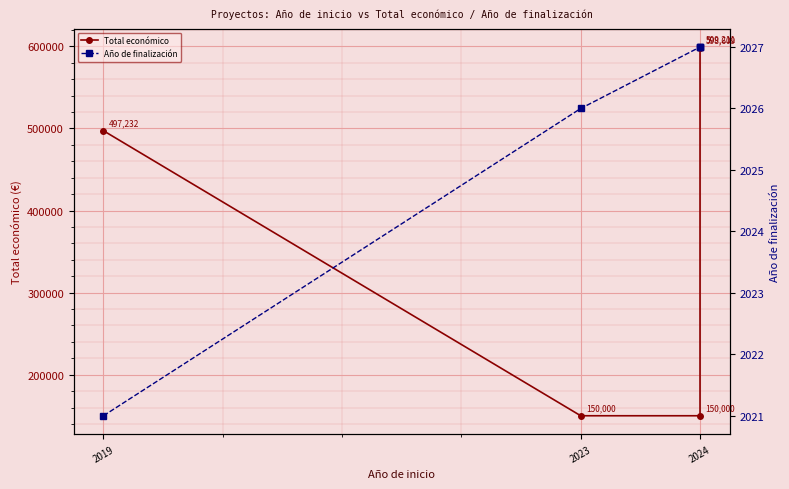

At which label is Total económico closest to 374605?

2019